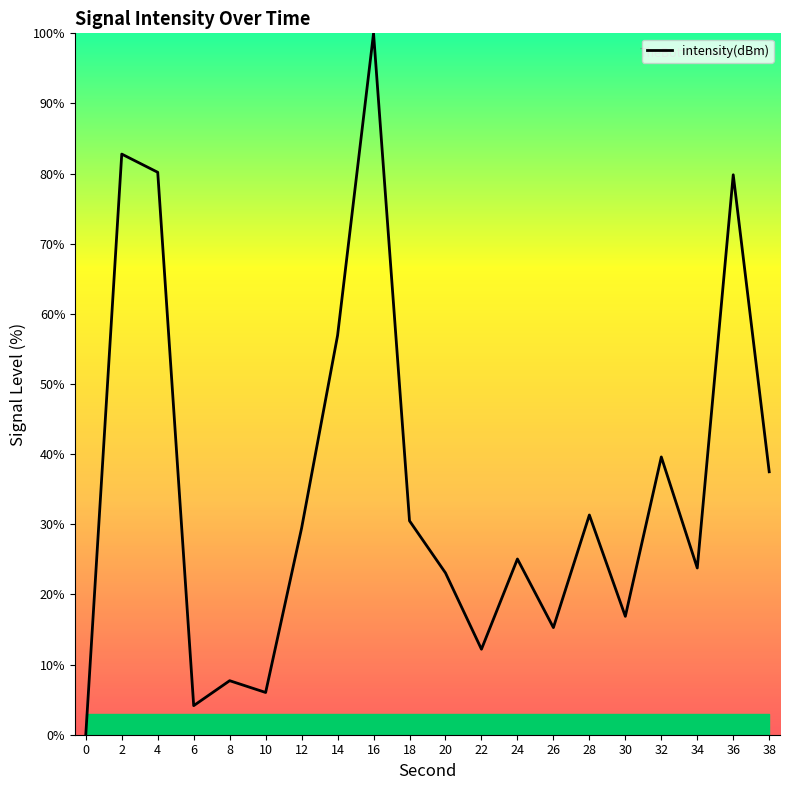

Is it true that the value at 0 is -0.0?

True